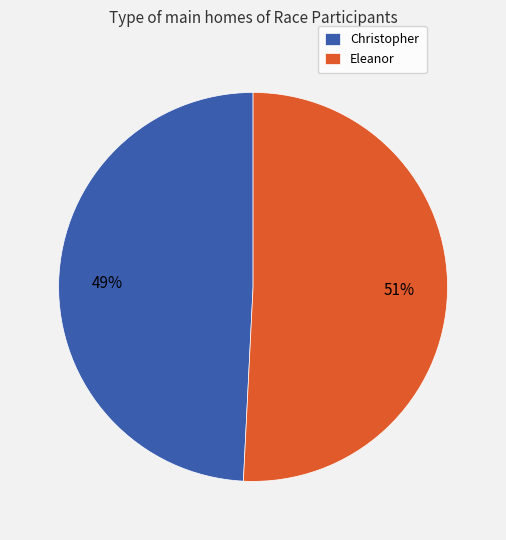

Between Christopher and Eleanor, which is larger?

Eleanor